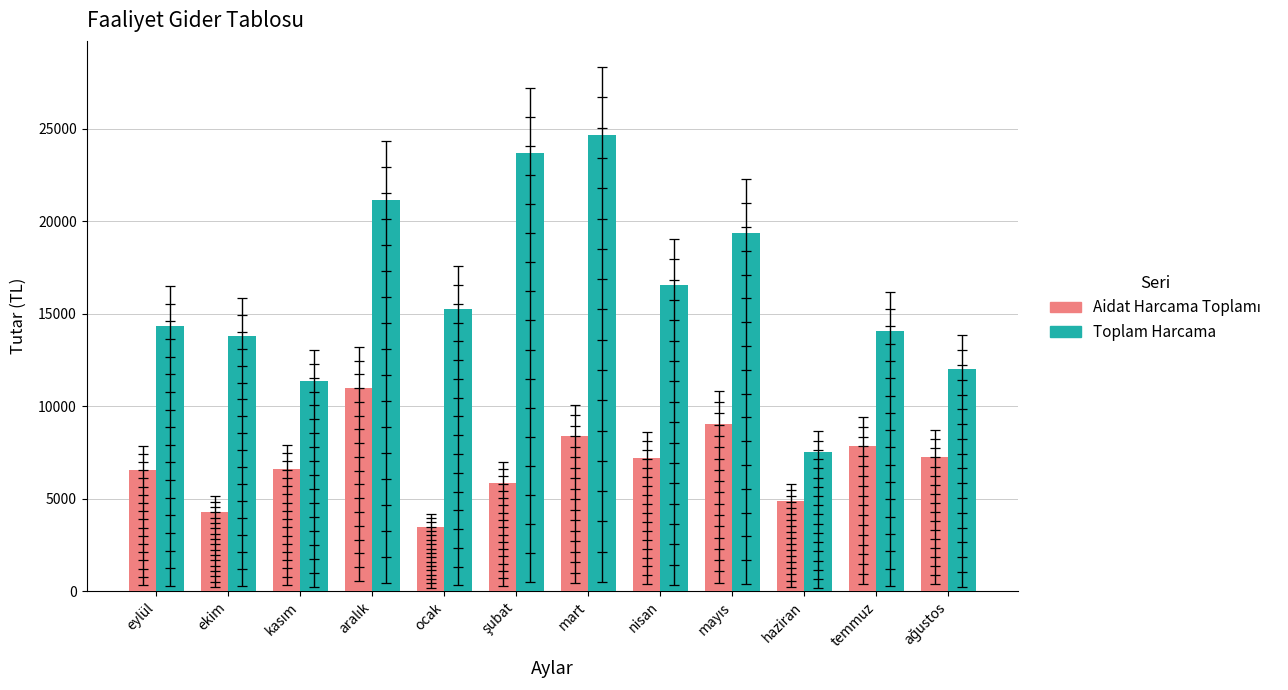

Which series changed the most between aralık and ağustos?

Toplam Harcama